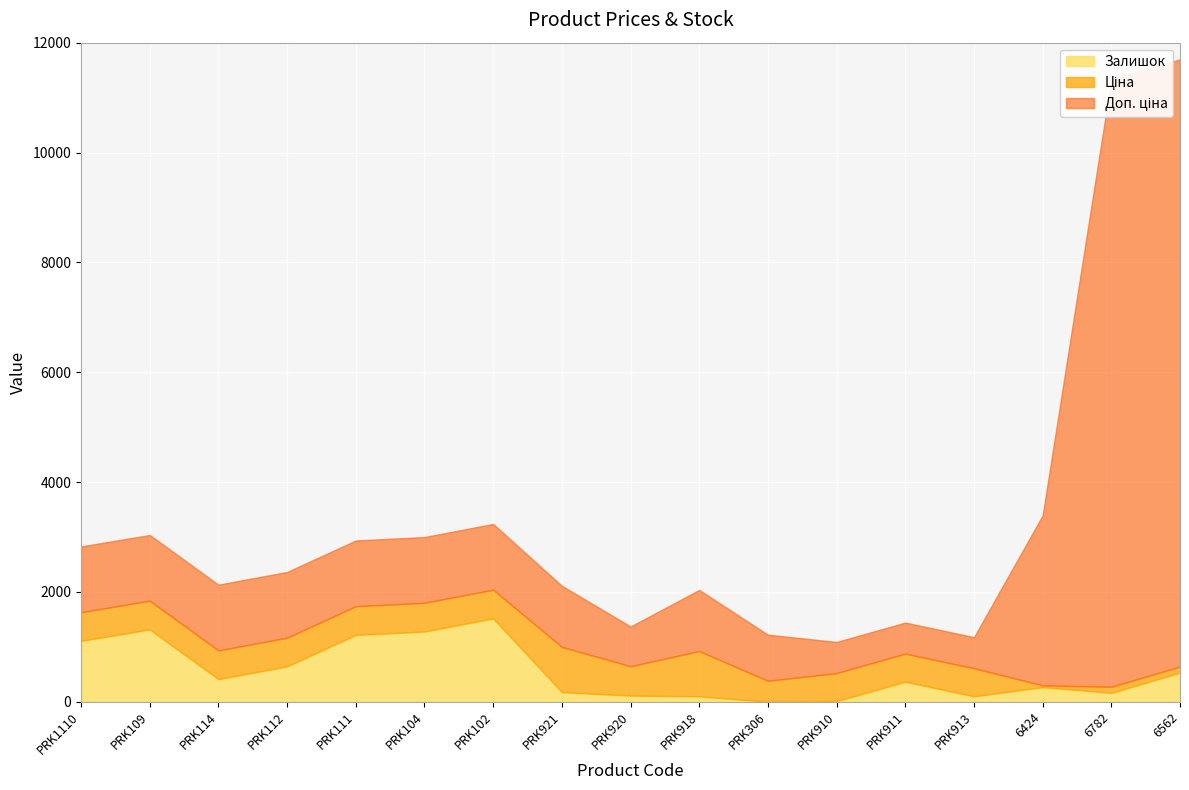

The Залишок series shows 164.0 at 6782. True or false?

True